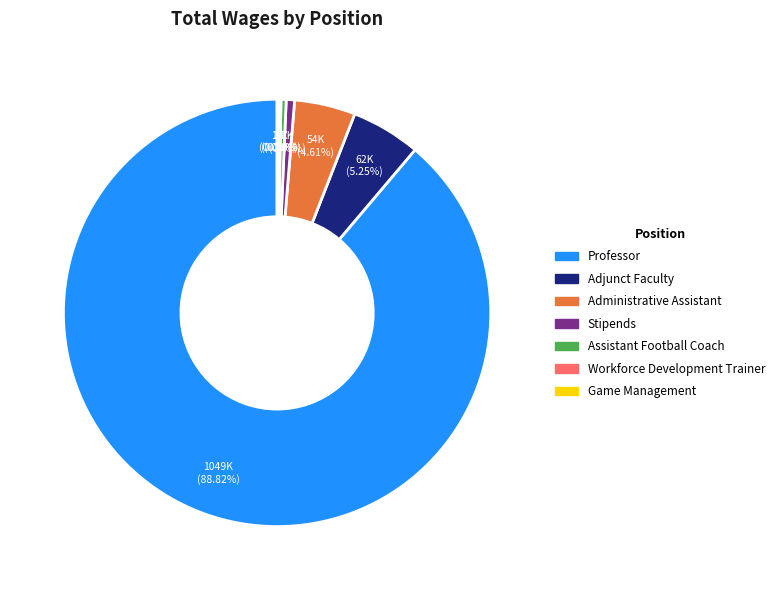

Which slice is the largest?

Professor